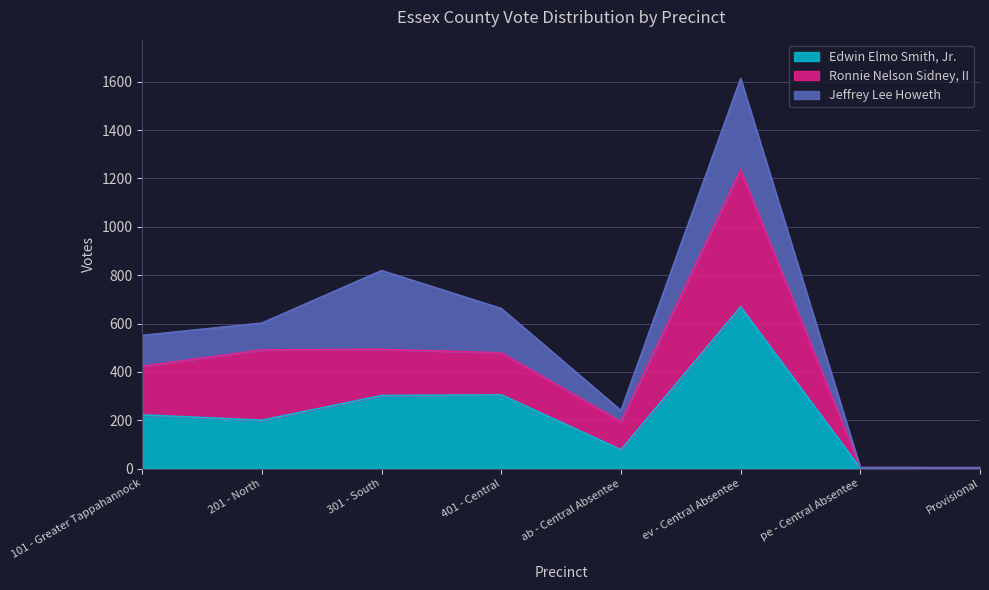

What is the maximum value for Edwin Elmo Smith, Jr.?

669